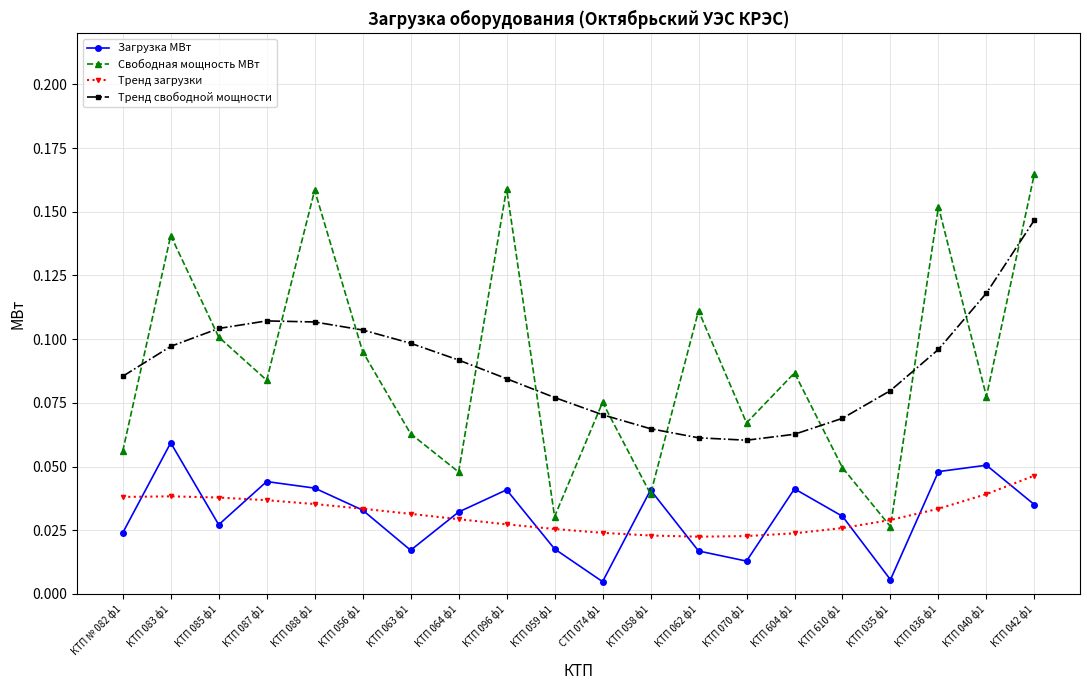

True or false: Тренд загрузки and Загрузка МВт intersect in this chart.

True